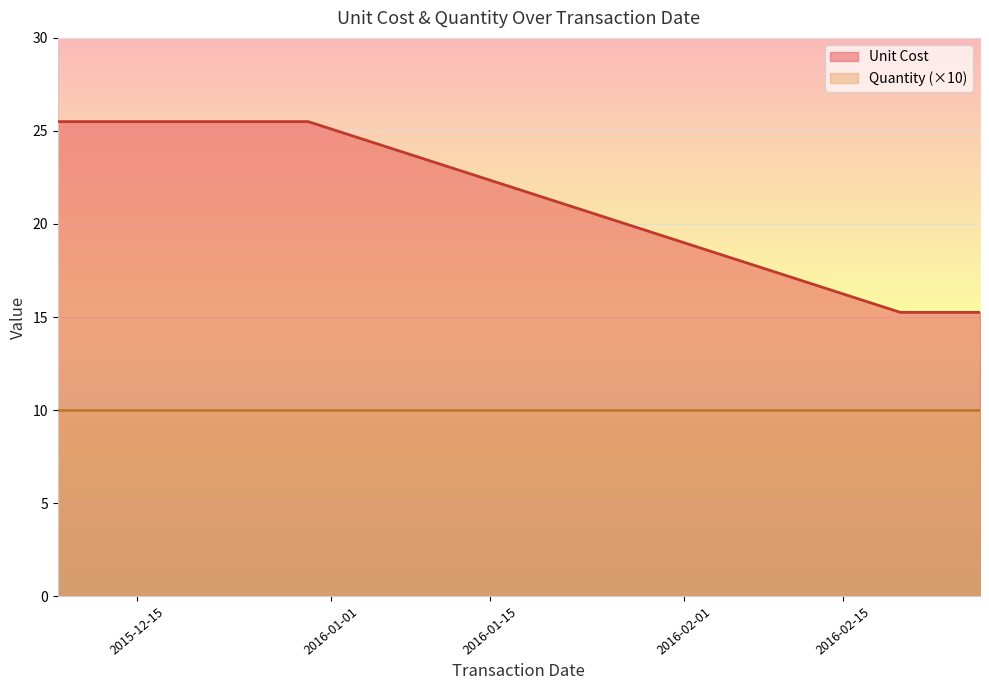

What is the highest value of the Unit Cost series?

25.5